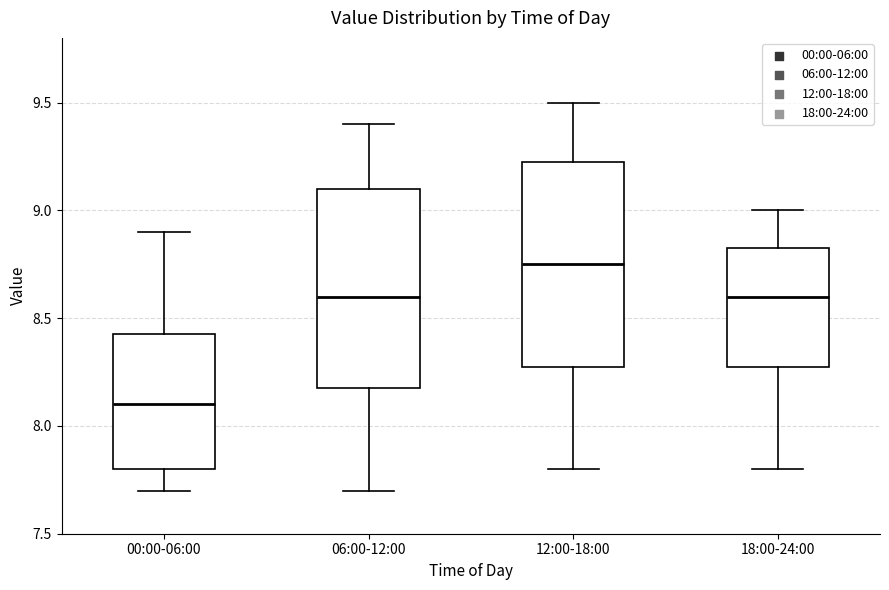

Reading left to right, transcribe this box plot: for each box, give where its median line is, the range the box spans, and where its two whiskers end, as read against the y-axis. The values are not printed on the chart, so give them approximately, as read against the axis.

00:00-06:00: median 8.10, box 7.80 to 8.45, whiskers 7.70 to 8.90
06:00-12:00: median 8.60, box 8.20 to 9.10, whiskers 7.70 to 9.40
12:00-18:00: median 8.75, box 8.30 to 9.25, whiskers 7.80 to 9.50
18:00-24:00: median 8.60, box 8.30 to 8.85, whiskers 7.80 to 9.00